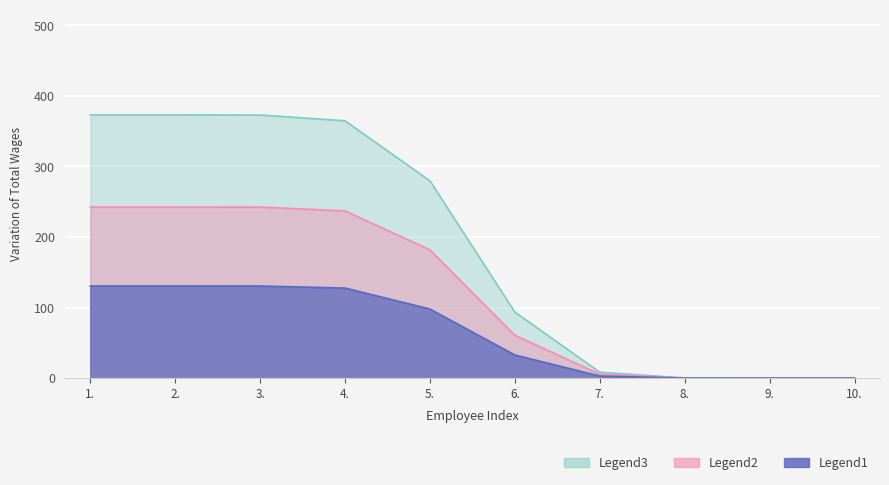

Which has a higher value, 1. or 10.?

1.